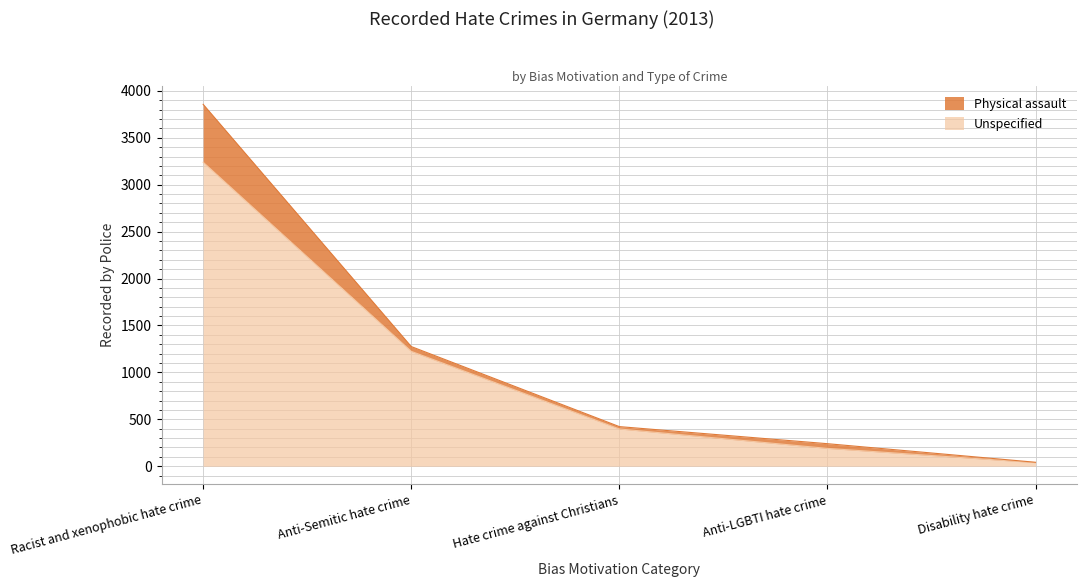

How many values are below 397?

2